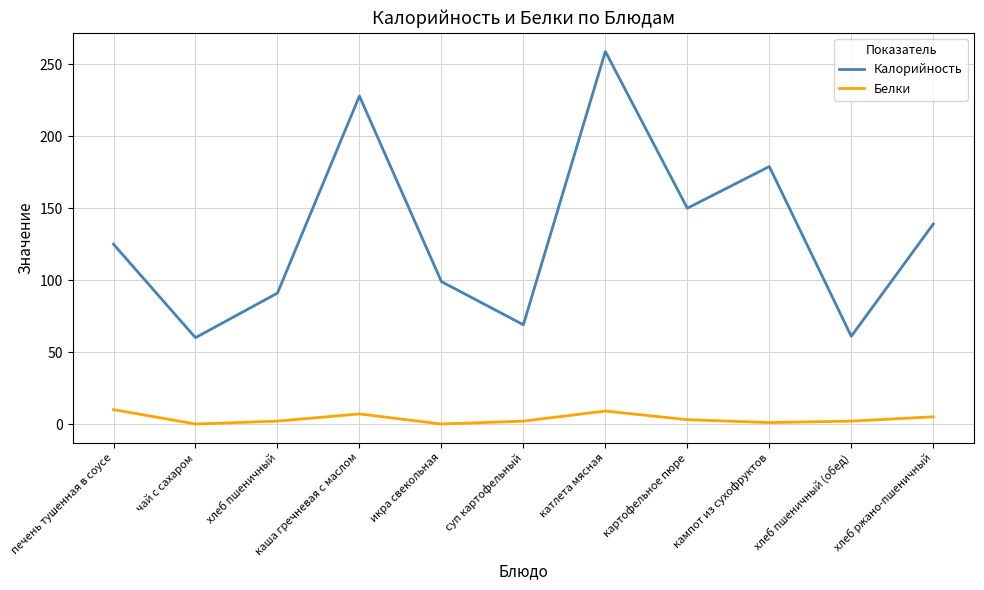

What is the maximum value for Калорийность?

259